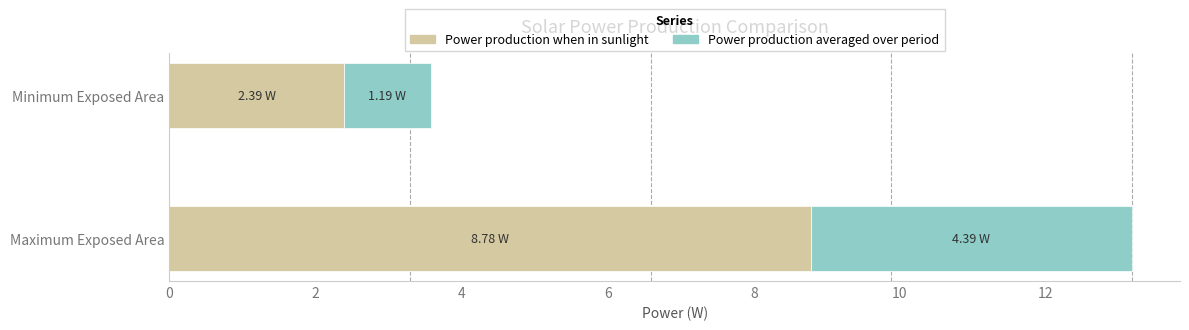

At which label does Power production when in sunlight reach its minimum?

Minimum Exposed Area